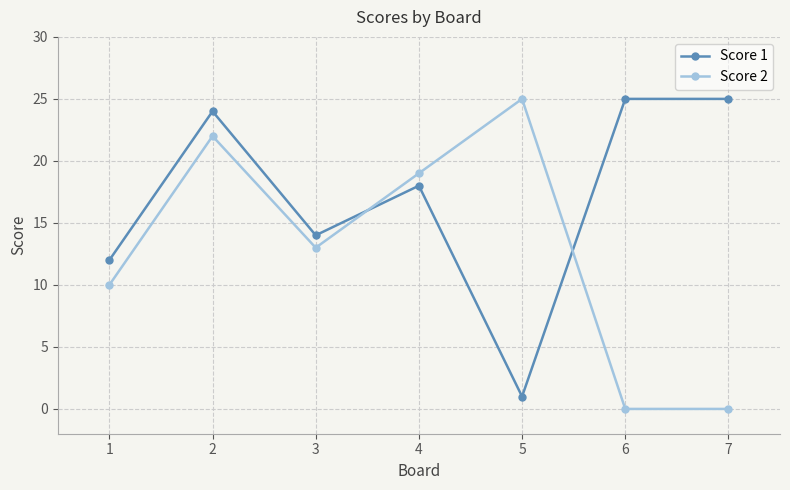

What is the sum of the Score 1 values at 1 and 5?

13